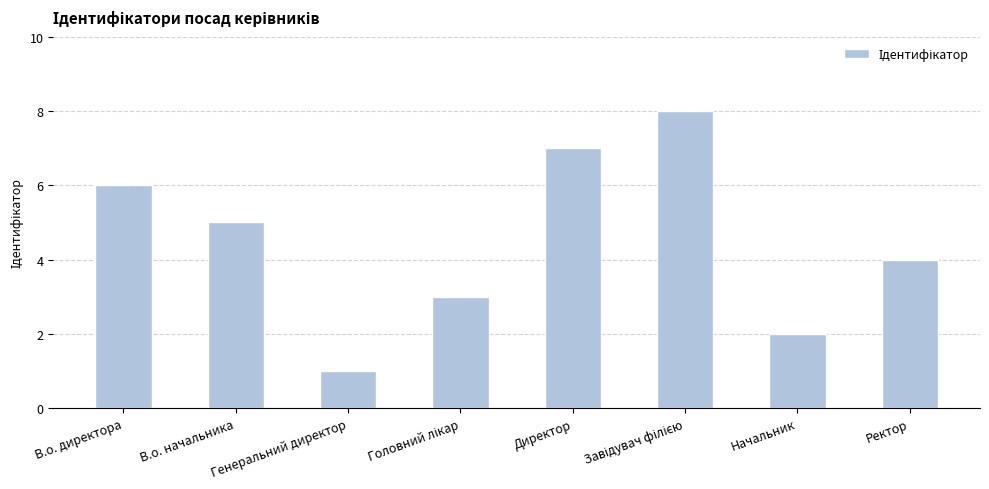

At which category does the chart reach its minimum across all series?

Генеральний директор